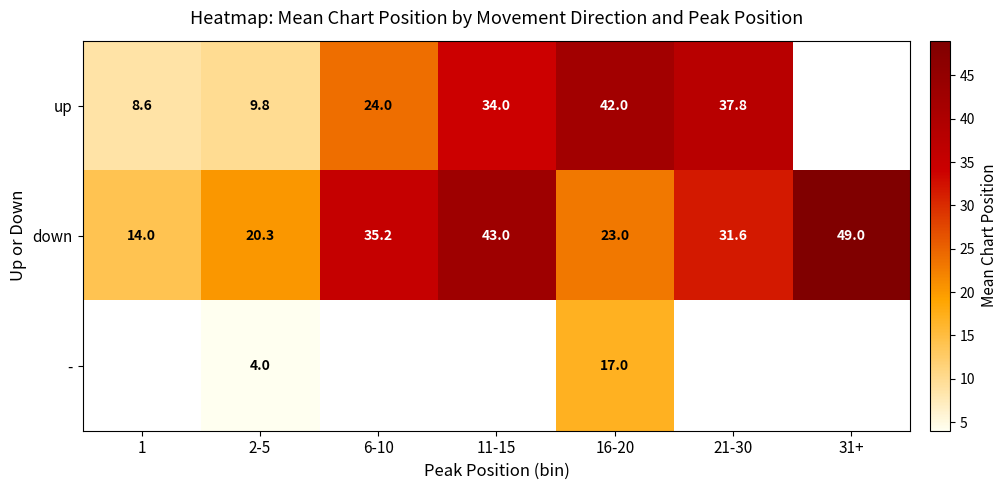

At which label is down closest to 31?

21-30